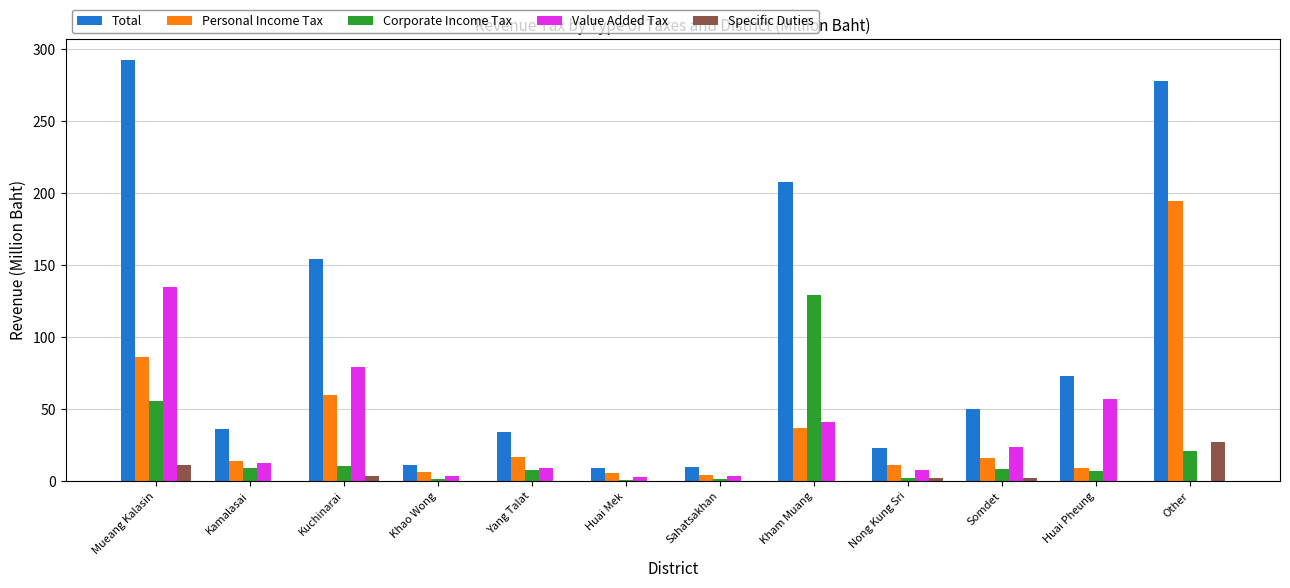

At which label is Corporate Income Tax closest to 65?

Mueang Kalasin